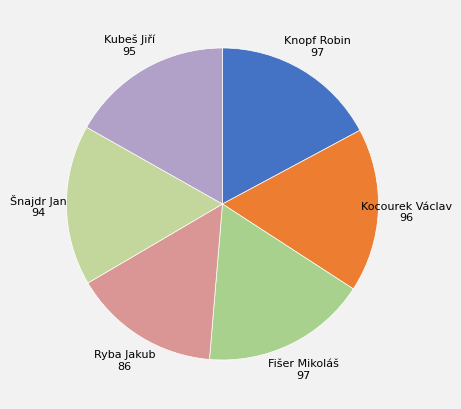

Which category has the smallest portion of the pie?

Ryba Jakub